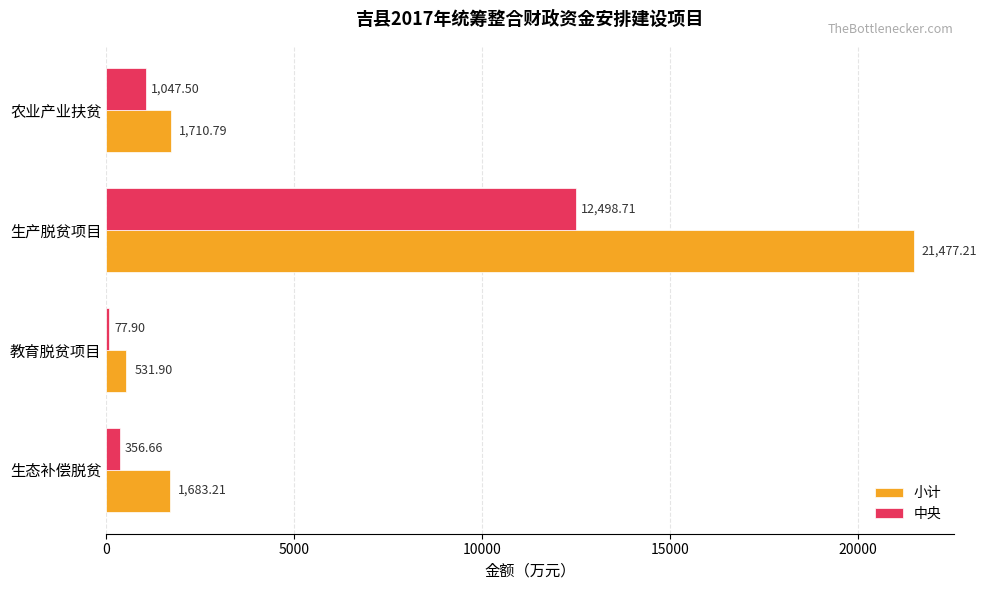

Which category has the lowest value in the 小计 series?

教育脱贫项目